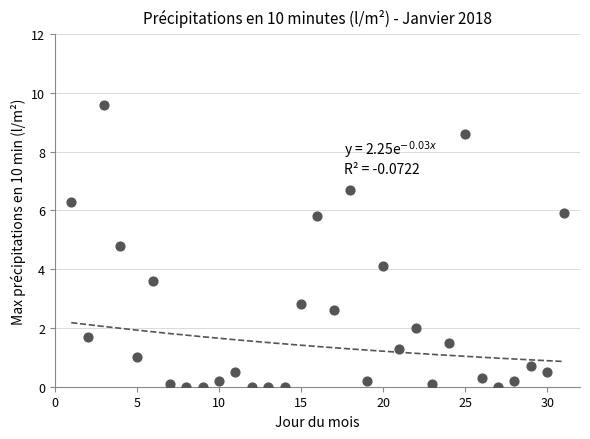

What is the range of X values (max minus min)?

30.0